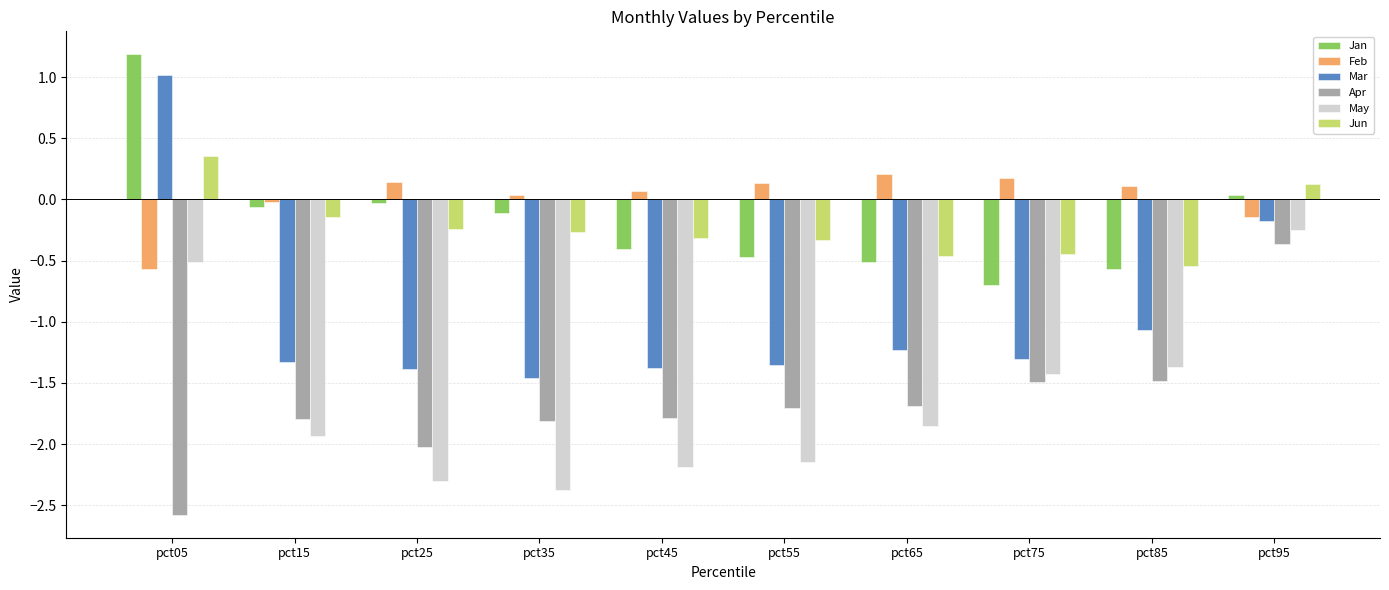

Between pct35 and pct85, which series saw the biggest shift?

May